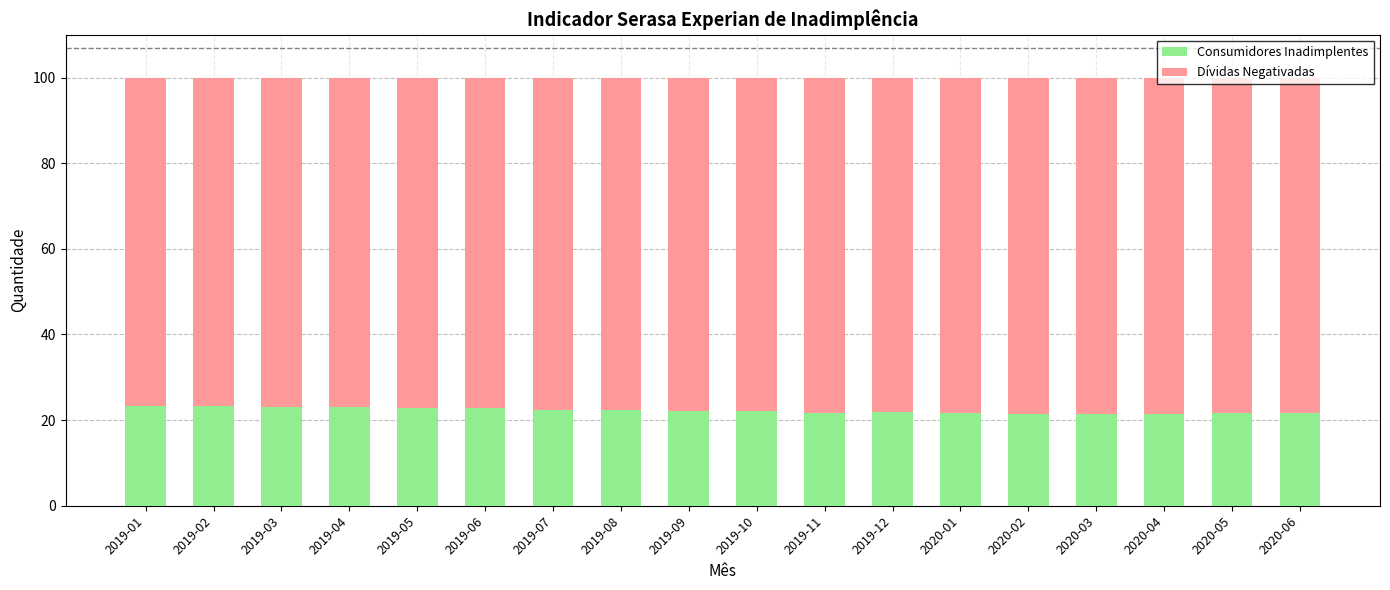

What is the sum of the Consumidores Inadimplentes values at 2020-01 and 2020-05?

43.1